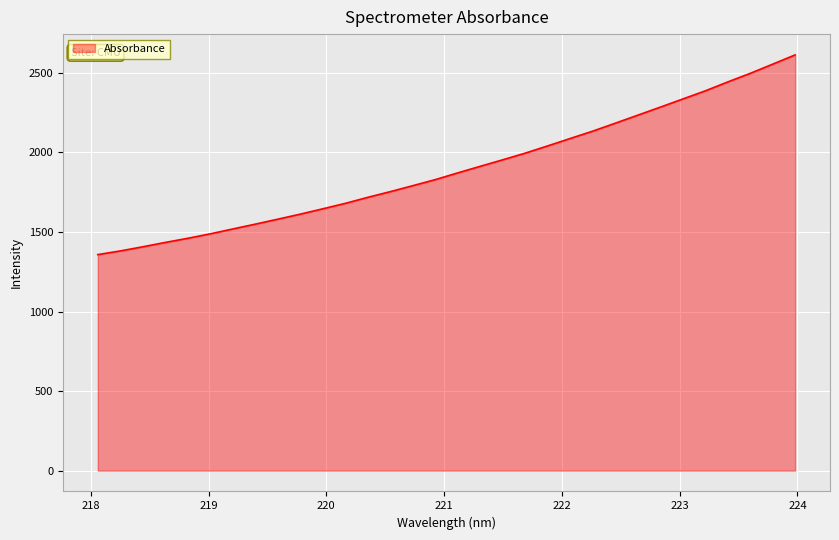

What is the greatest value displayed?

2613.2